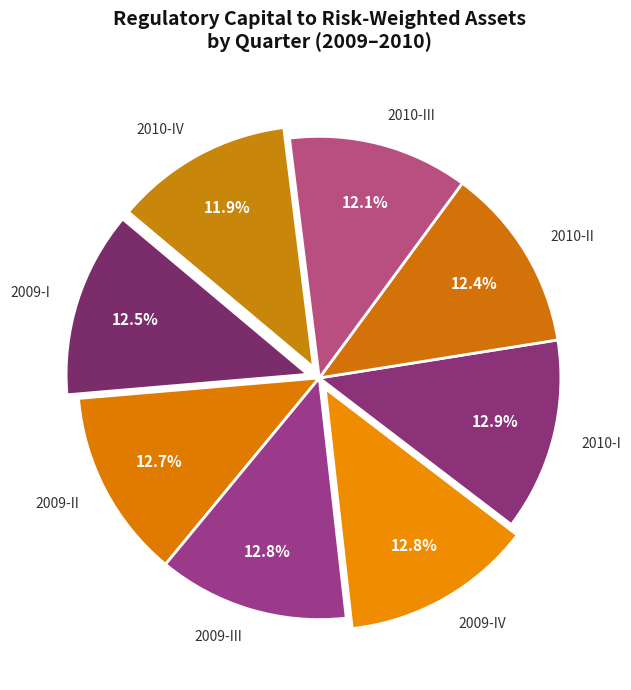

Does any single category account for the majority?

No